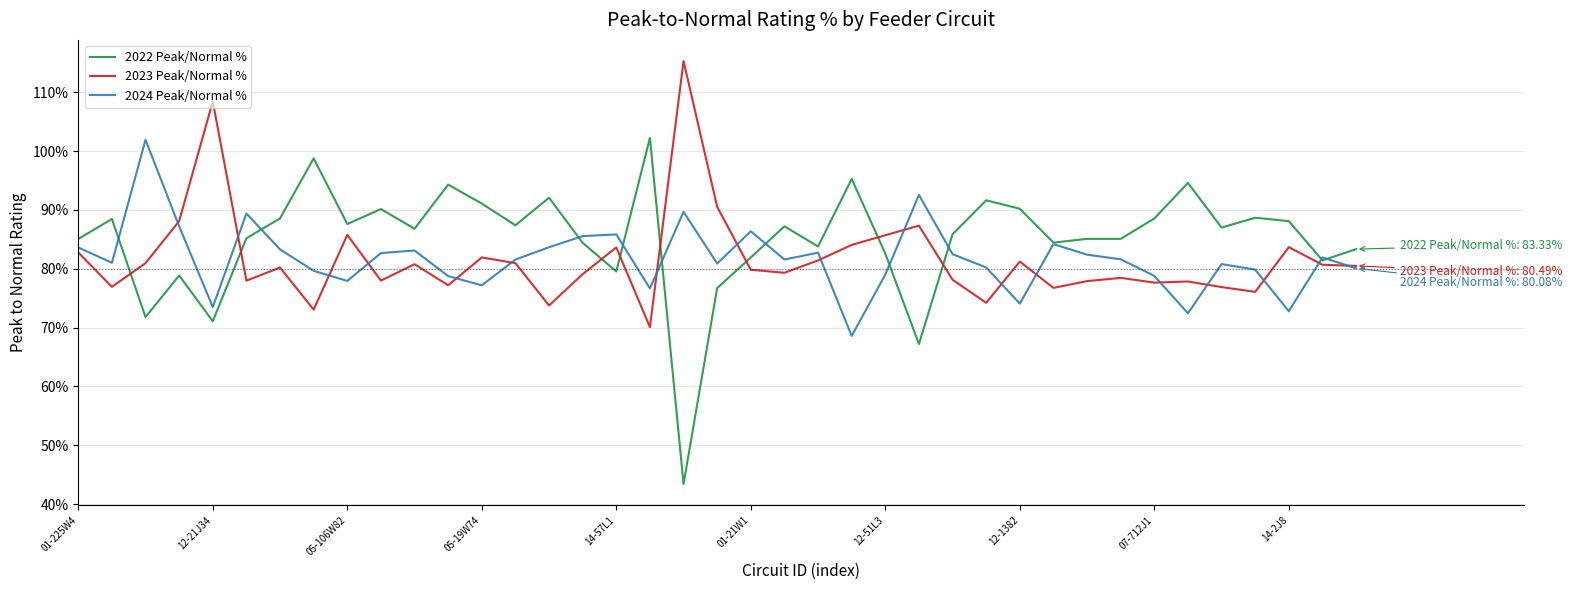

What is the minimum value for 2022 Peak/Normal %?

43.4